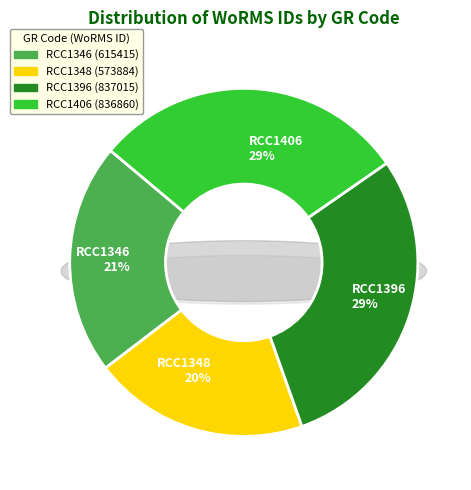

Which category has the smallest portion of the pie?

RCC1348